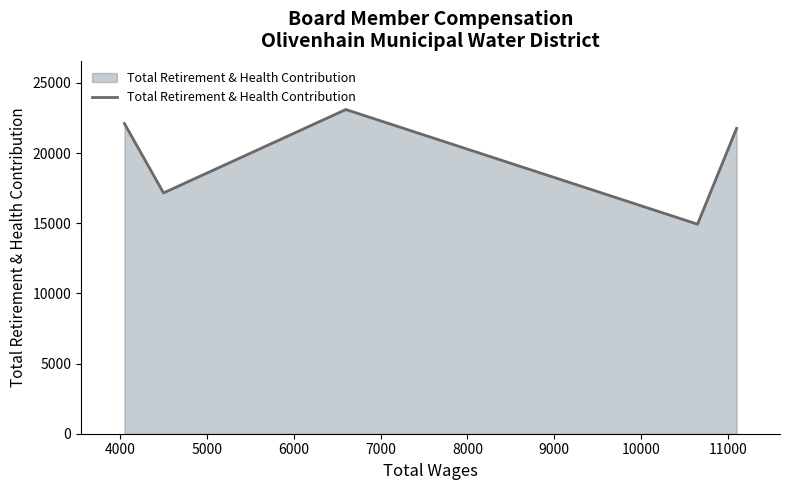

What is the smallest value displayed?

14934